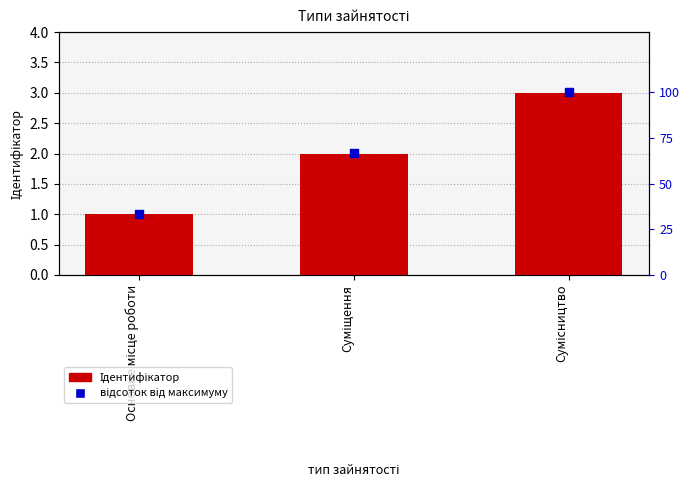

What are all the series names shown in the legend?

Ідентифікатор, відсоток від максимуму